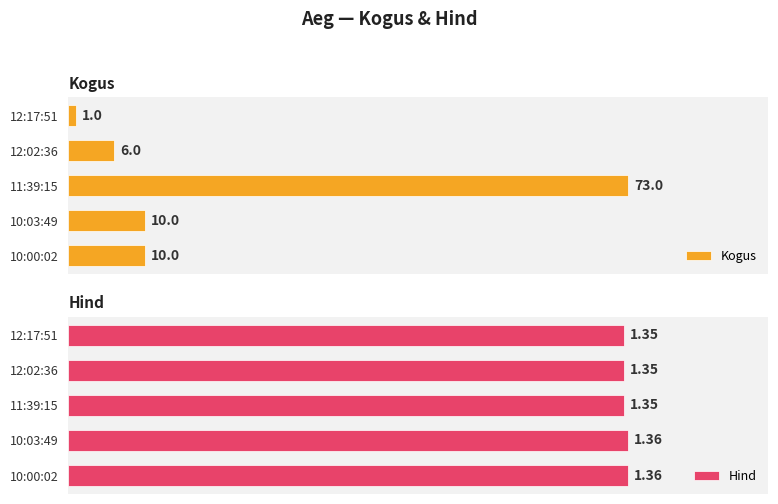

At how many categories does at least one series exceed 15?

1